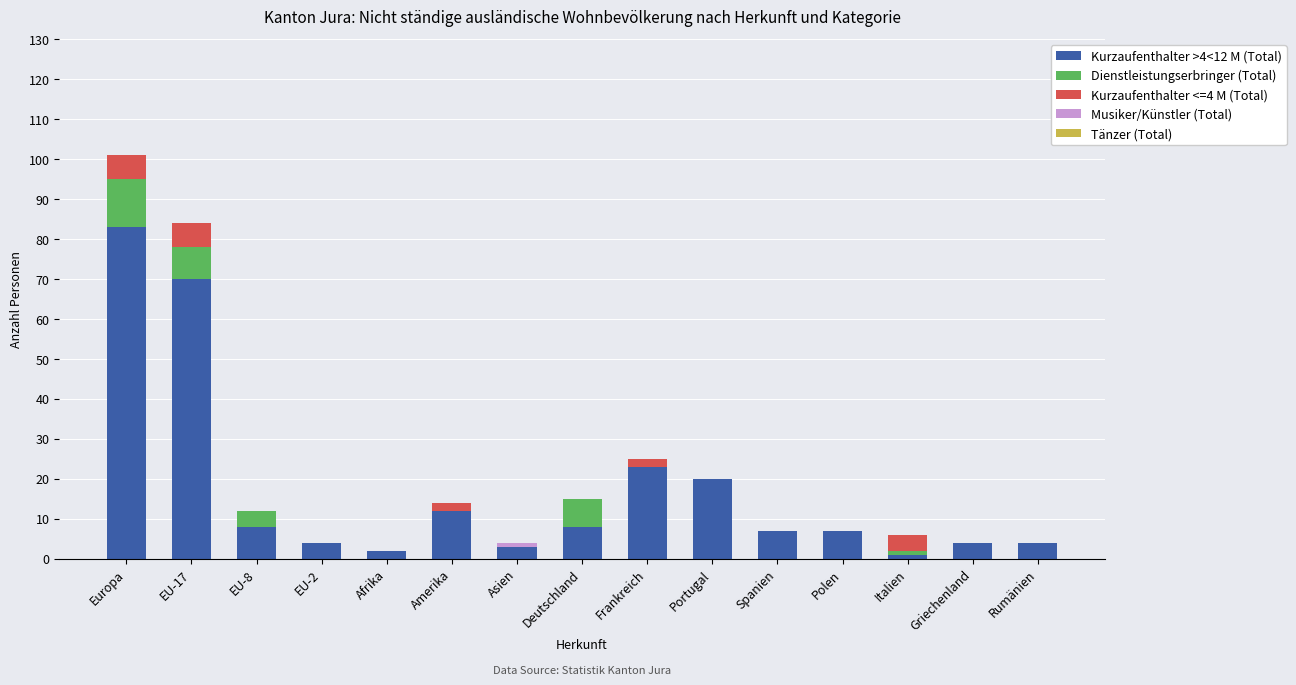

True or false: Kurzaufenthalter >4<12 M (Total) has a value of 4 at Rumänien.

True